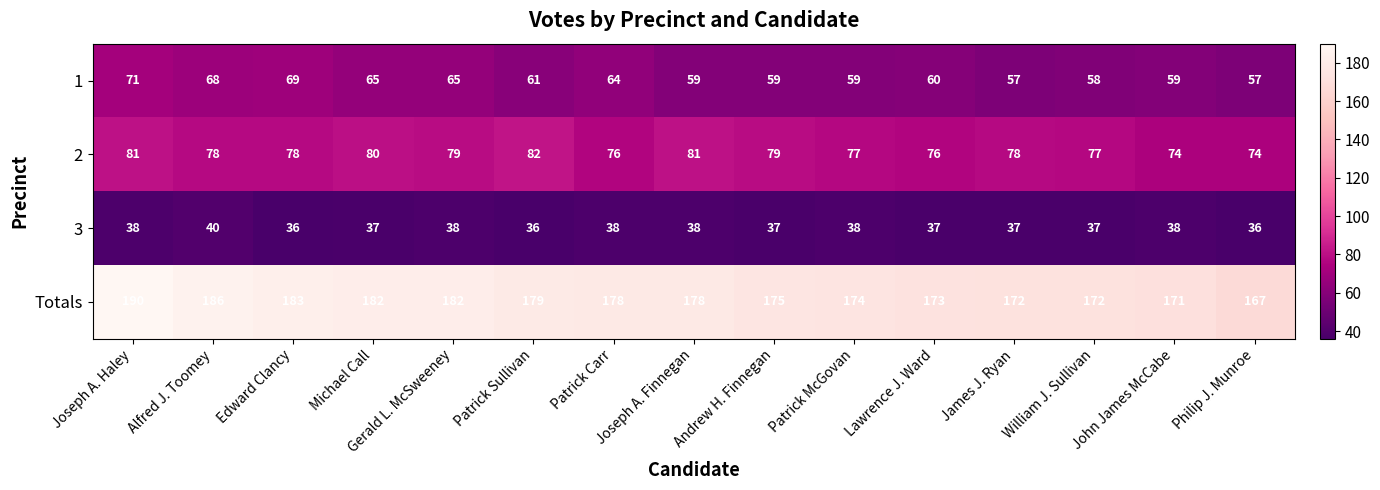

Which series changed the most between Alfred J. Toomey and Philip J. Munroe?

Totals